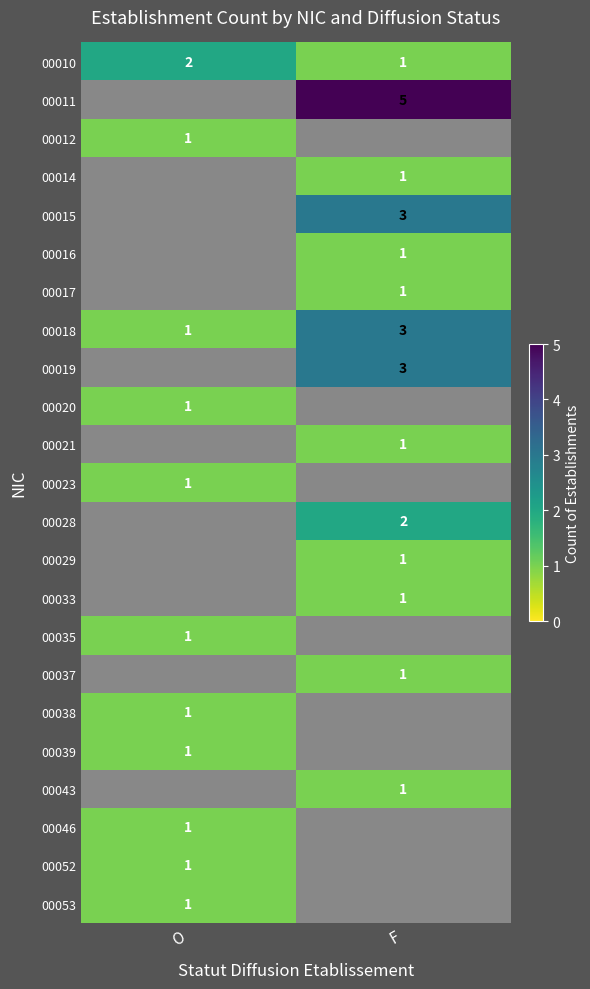

At how many categories does at least one series exceed 2?

1